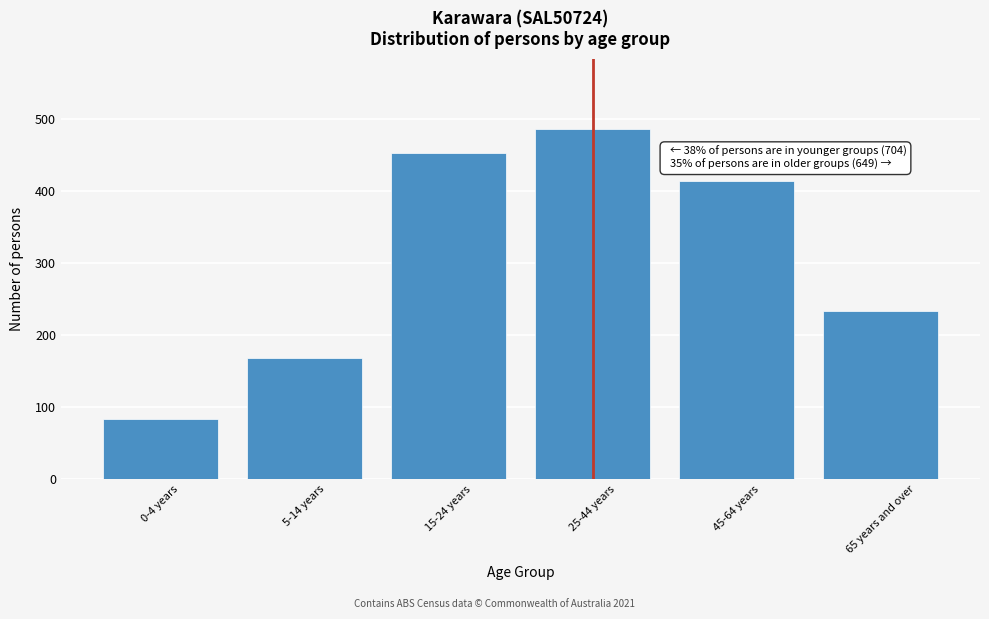

Reading right to left, list all the values displayed in this chart.

65 years and over=234	45-64 years=415	25-44 years=487	15-24 years=453	5-14 years=168	0-4 years=83